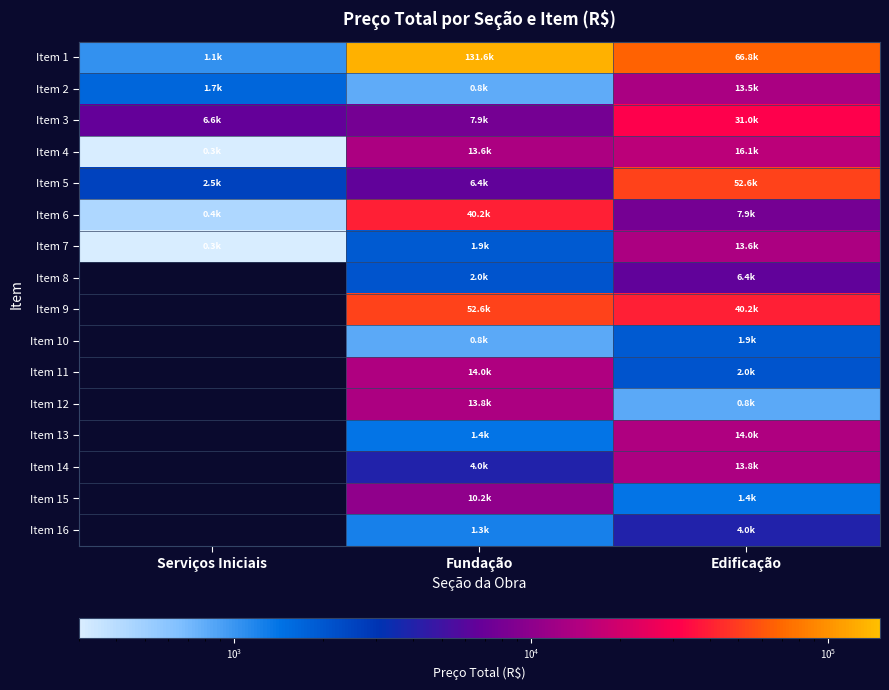

What is the total value across all series at Fundação?

302608.2